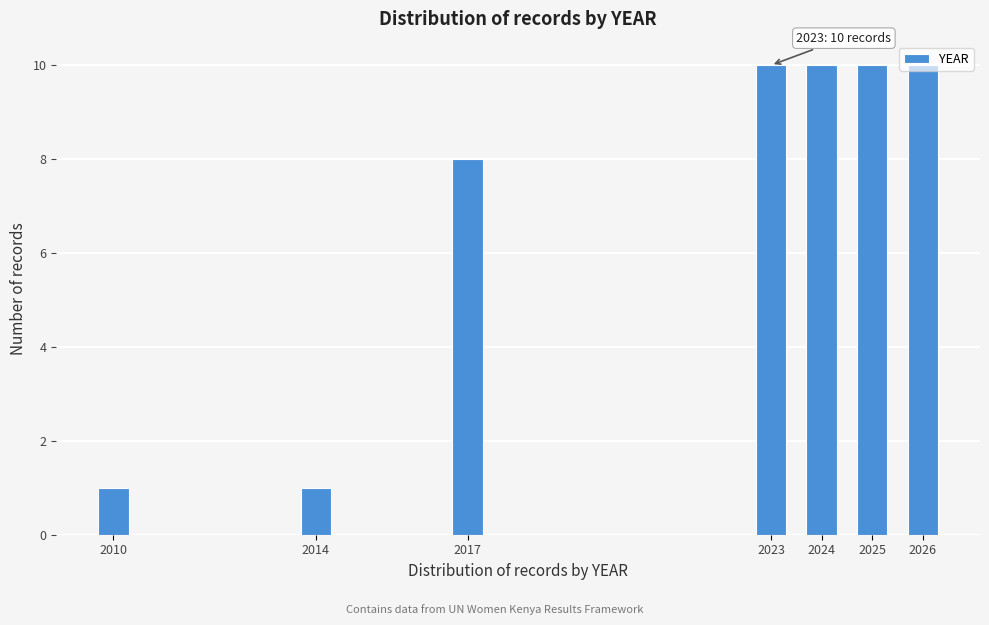

What is the value of the 4th bar from the left?

10